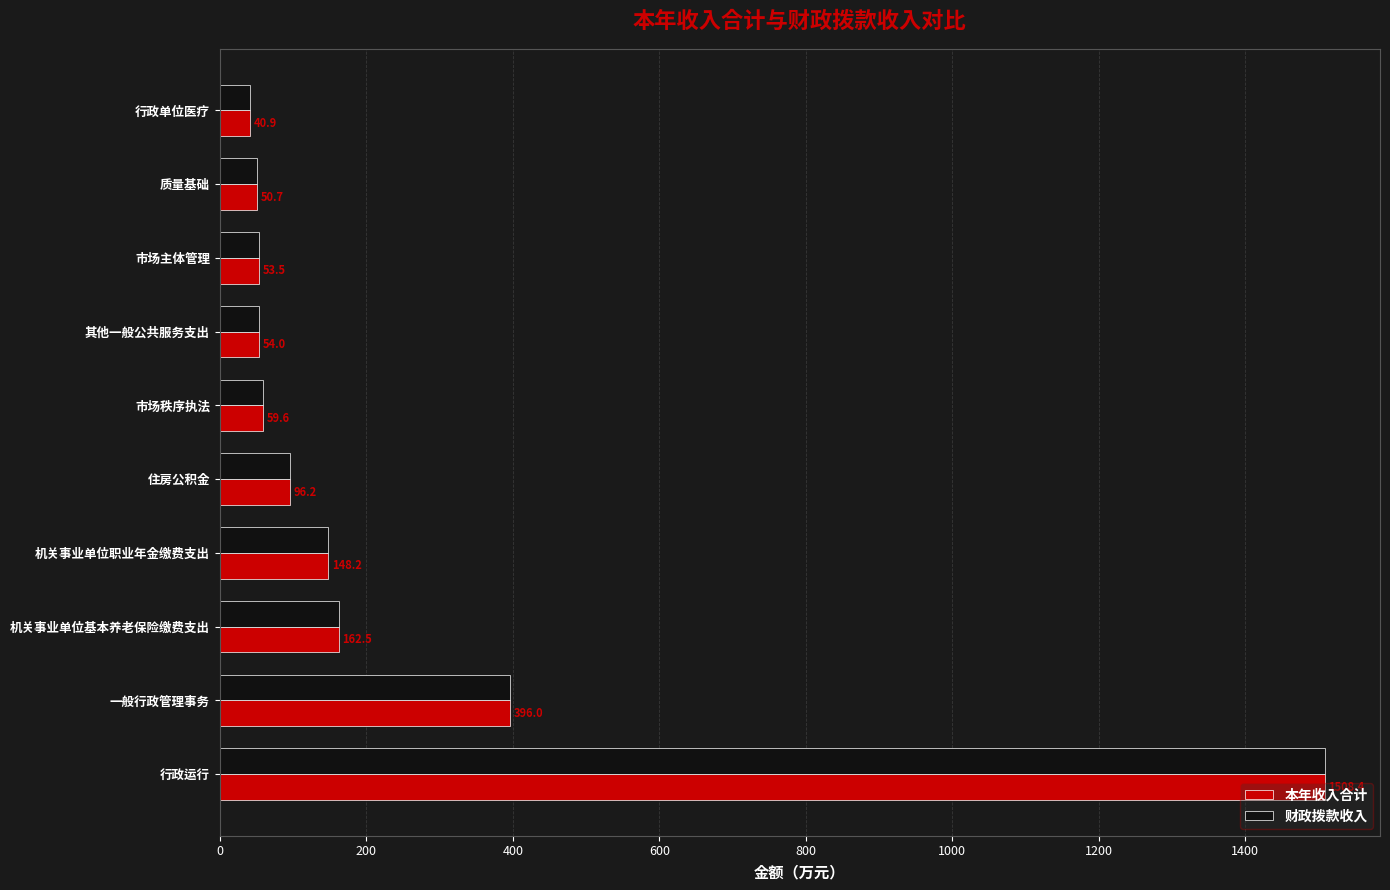

Rank the categories by 本年收入合计 value from highest to lowest.

行政运行, 一般行政管理事务, 机关事业单位基本养老保险缴费支出, 机关事业单位职业年金缴费支出, 住房公积金, 市场秩序执法, 其他一般公共服务支出, 市场主体管理, 质量基础, 行政单位医疗